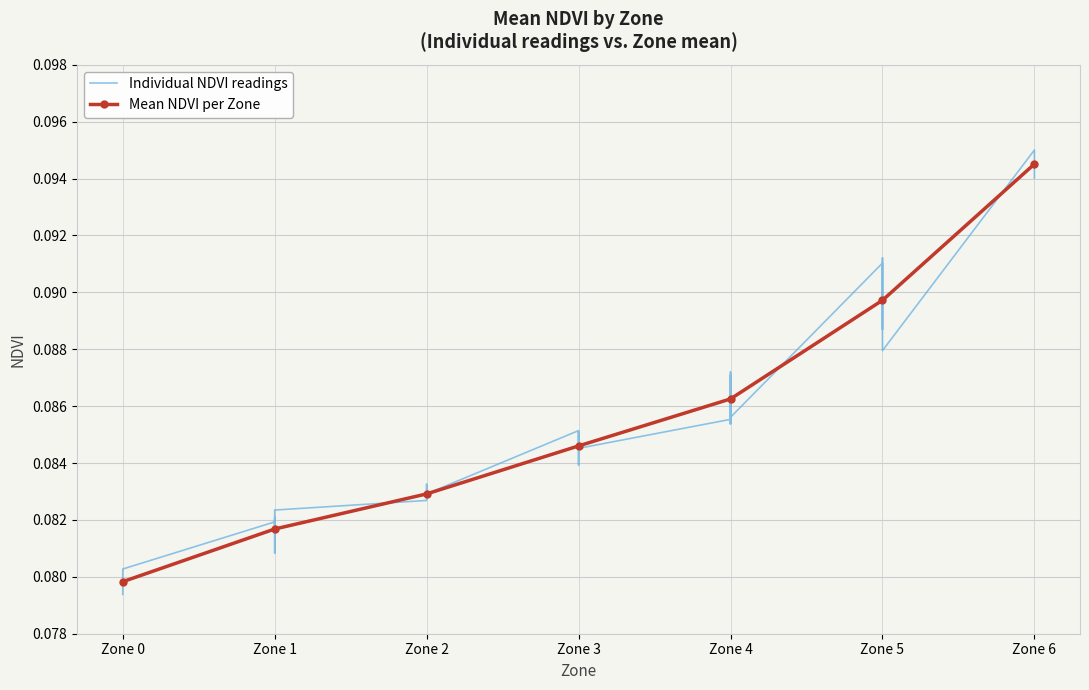

Reading left to right, extract all data points from this chart.

Zone 0=0.1	Zone 1=0.1	Zone 2=0.1	Zone 3=0.1	Zone 4=0.1	Zone 5=0.1	Zone 6=0.1